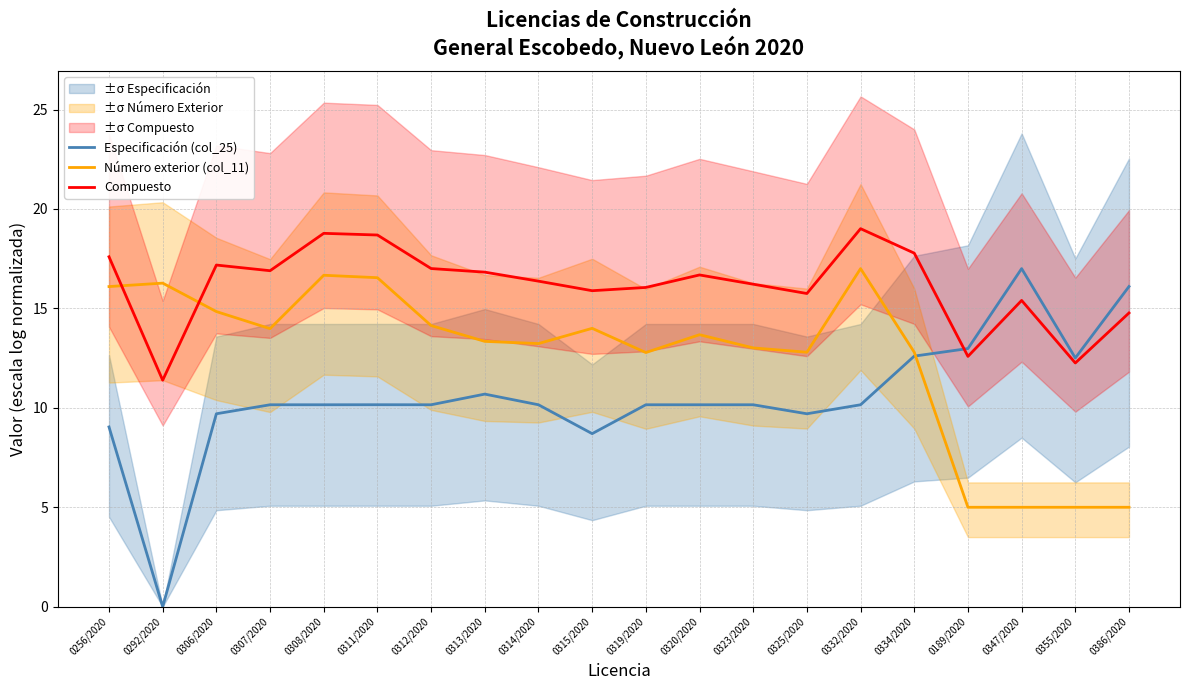

Is it true that Compuesto equals 9.6 at 0307/2020?

False